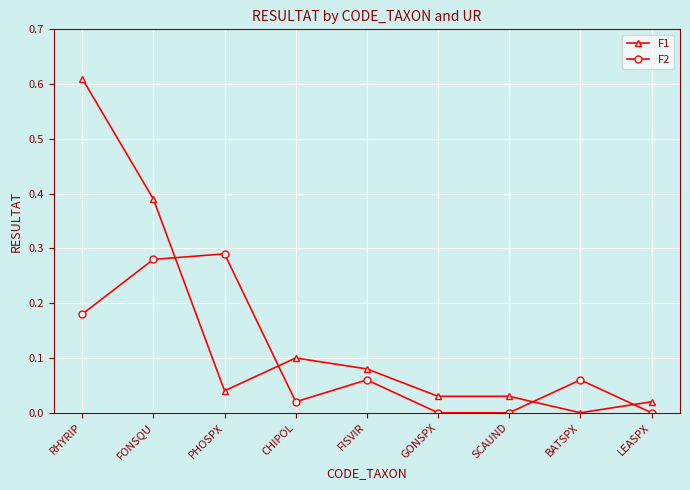

Which series has the largest total across all categories?

F1